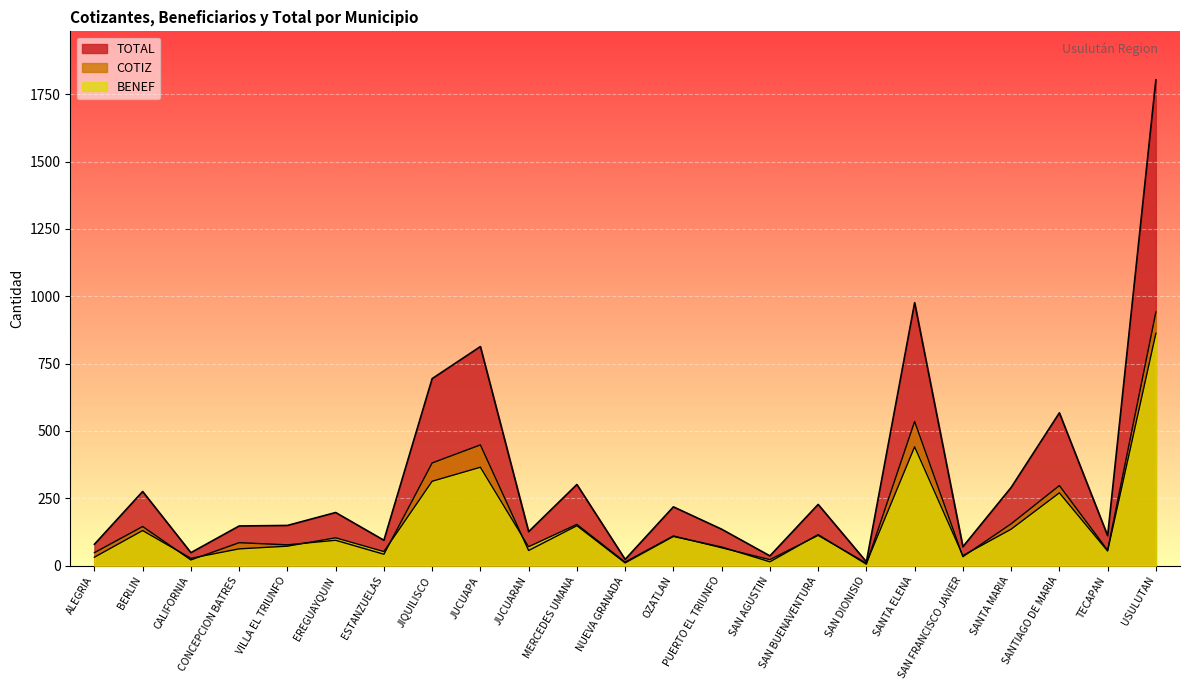

What is the smallest value displayed?

5